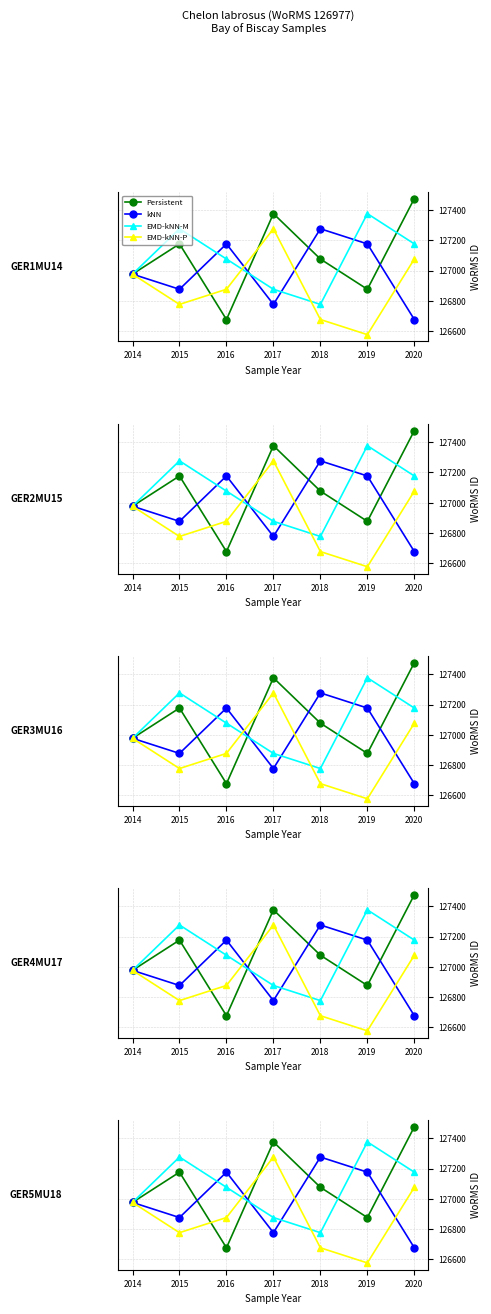

What is the approximate value of Persistent at 2015, to the nearest 10?

127180